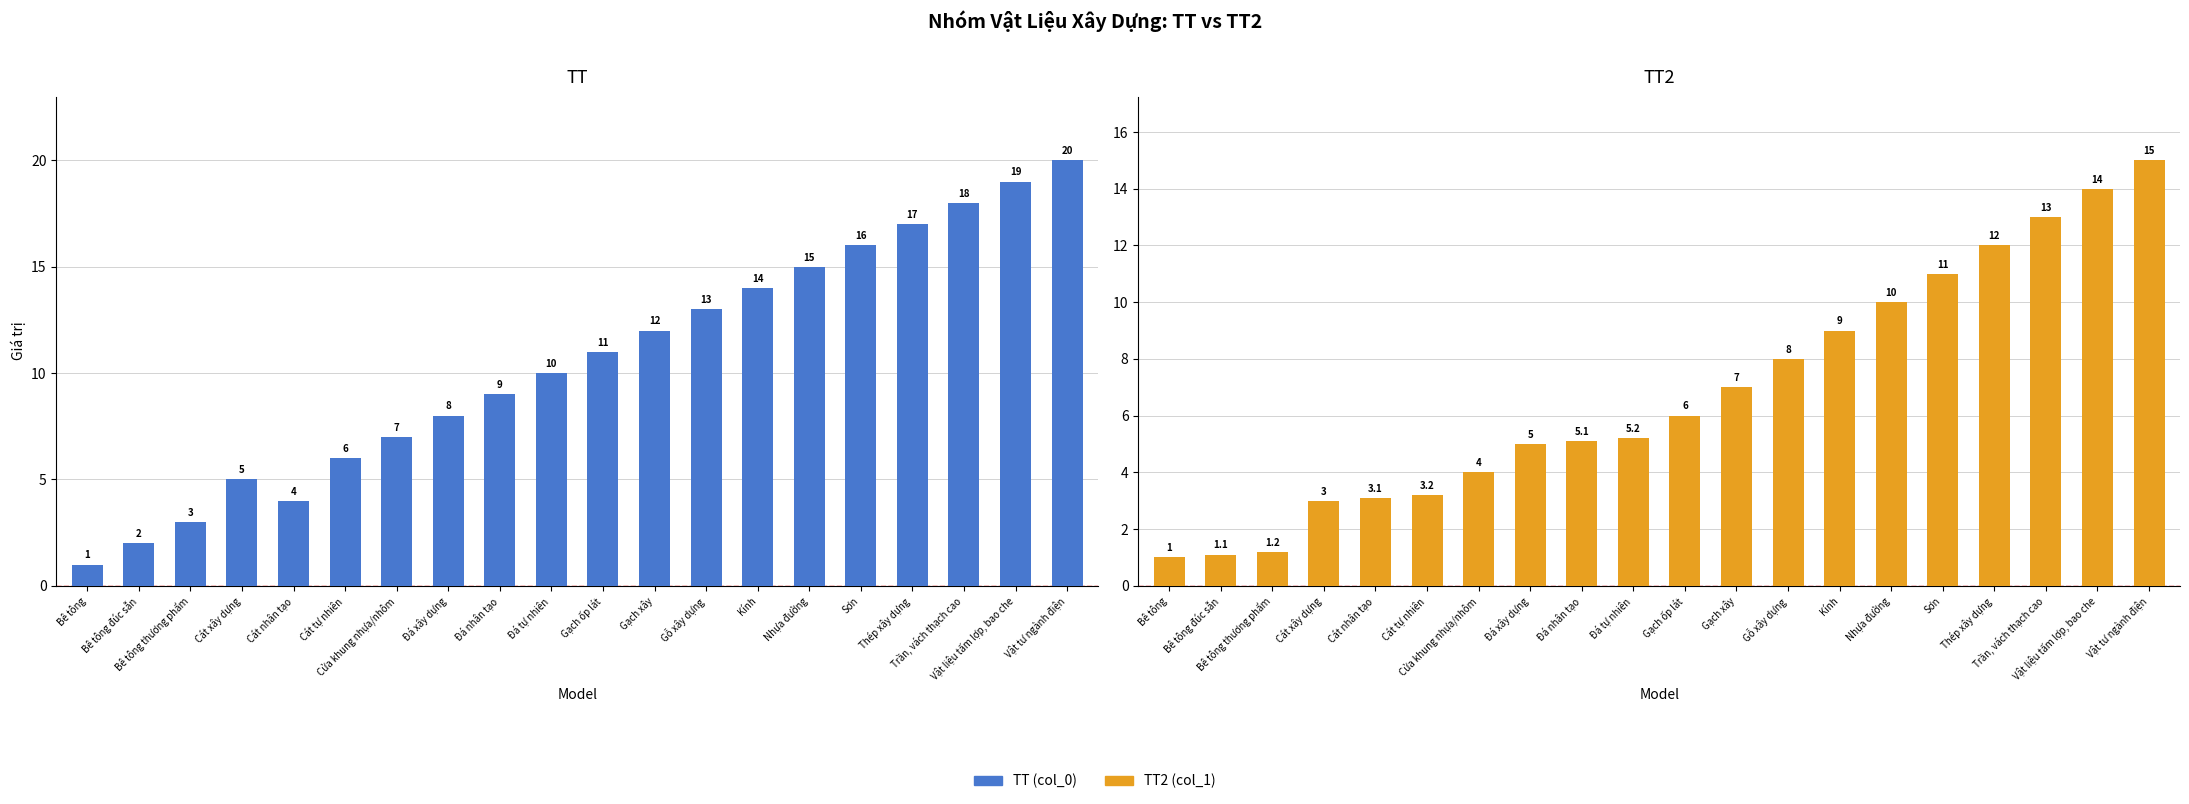

List the series in order of their overall mean, highest first.

TT (col_0), TT2 (col_1)